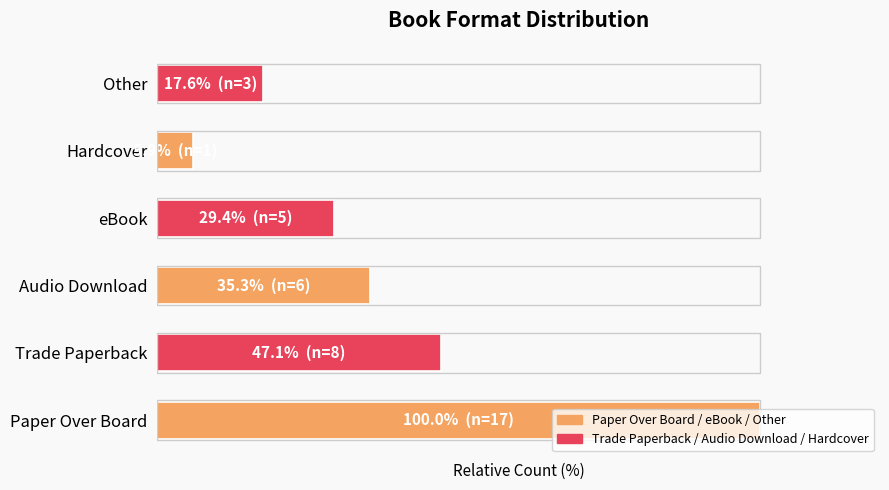

Does the chart contain any negative values?

No